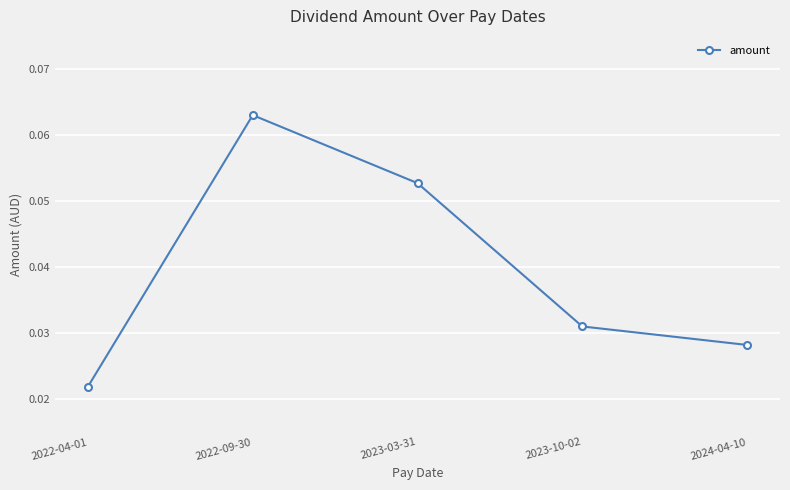

What is the label of the 1st point from the right?

2024-04-10